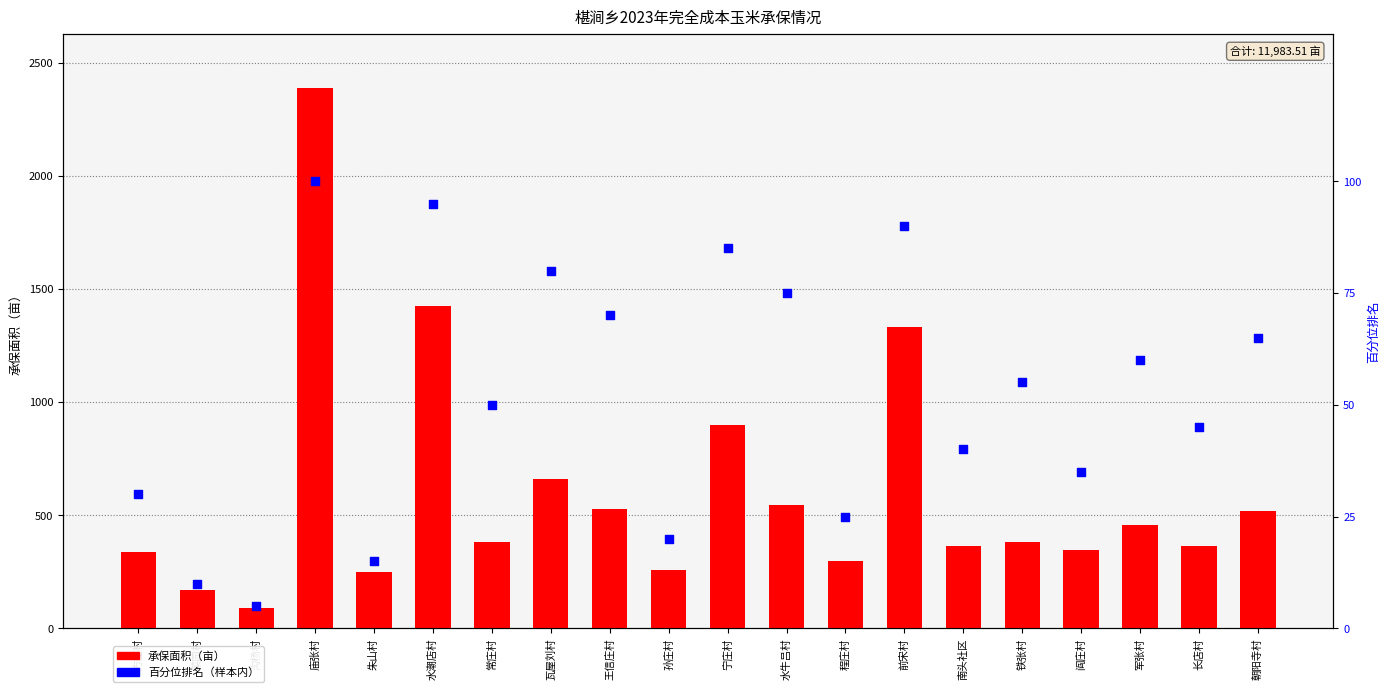

Which series contains the highest Y value?

承保面积（亩）